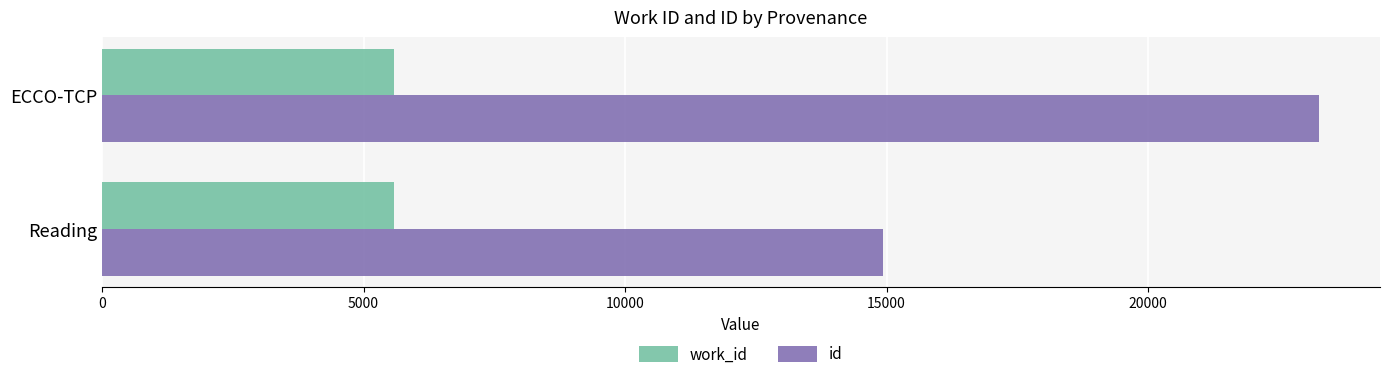

What is the maximum value shown in the chart?

23271.1